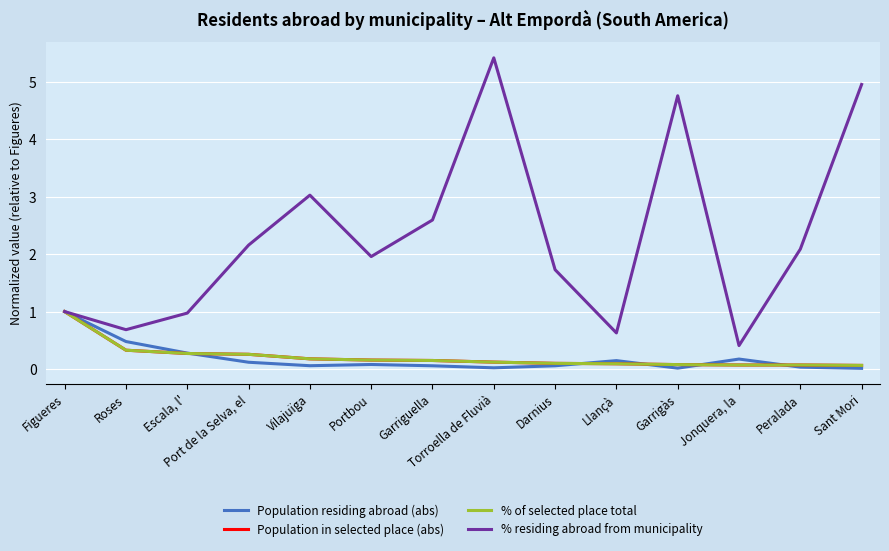

What is the average value of the % of selected place total series?

0.2